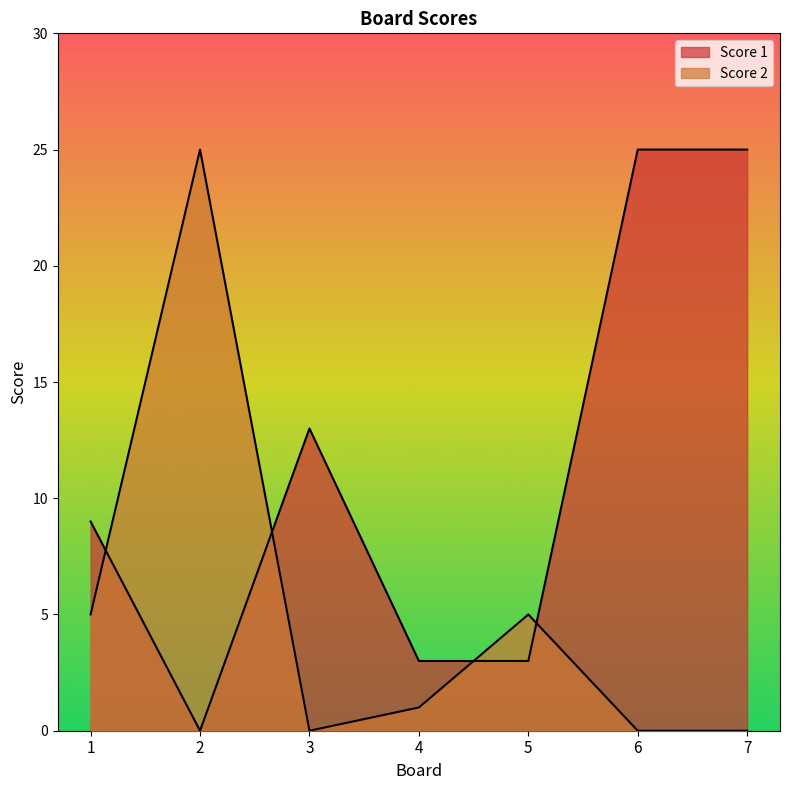

At which label does Score 2 first exceed 1?

1